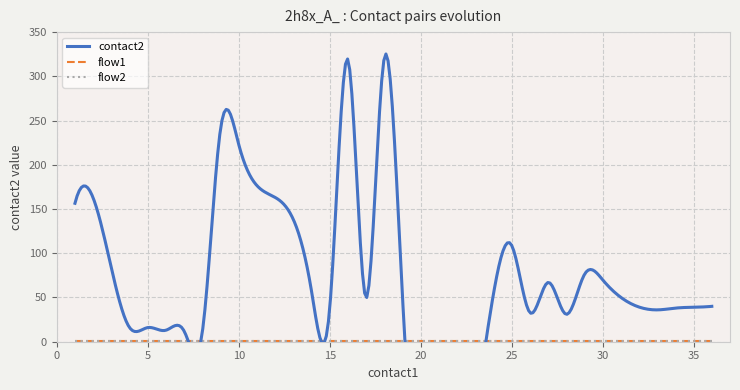

What is the value of the flow1 point at the 27th from the left?

1